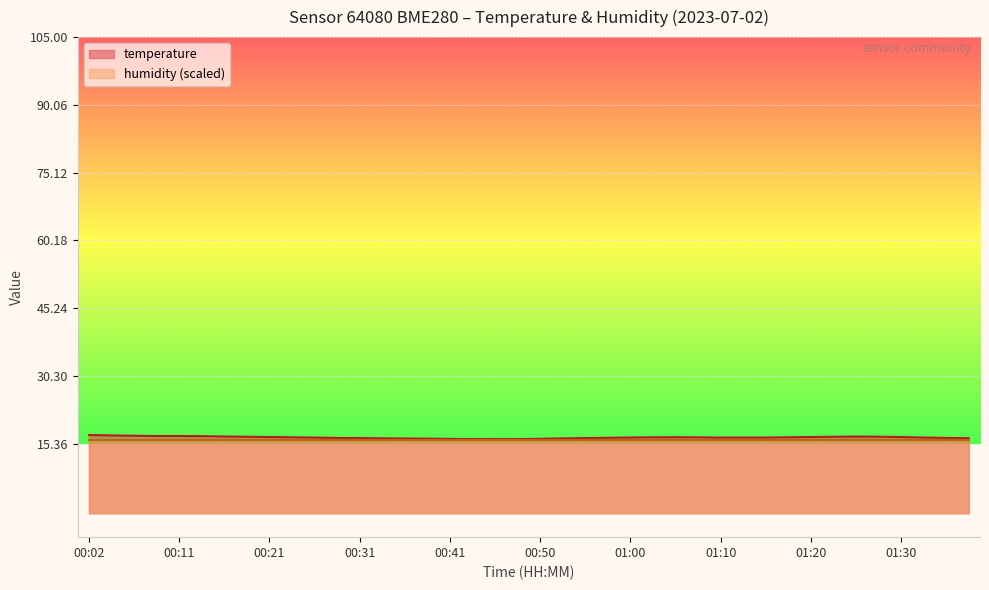

True or false: the data shows 16.4 at 00:46.

True